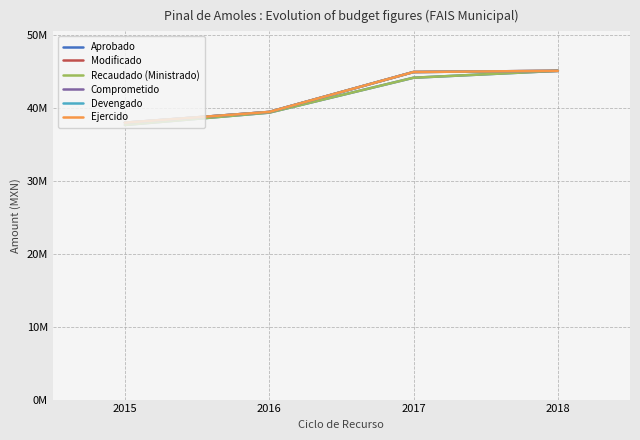

Reading left to right, extract all data points from this chart.

Aprobado: 2015=37662676.0	2016=39357228.0	2017=44142031.0	2018=45088330.0
Modificado: 2015=37977086.6	2016=39452032.0	2017=44926647.2	2018=45089435.7
Recaudado (Ministrado): 2015=37662676.0	2016=39357228.0	2017=44142031.0	2018=45089435.7
Comprometido: 2015=37977086.6	2016=39452032.0	2017=44926647.2	2018=45087480.9
Devengado: 2015=37977086.6	2016=39452032.0	2017=44926647.2	2018=45087480.9
Ejercido: 2015=37977086.6	2016=39452032.0	2017=44926647.2	2018=45087480.9